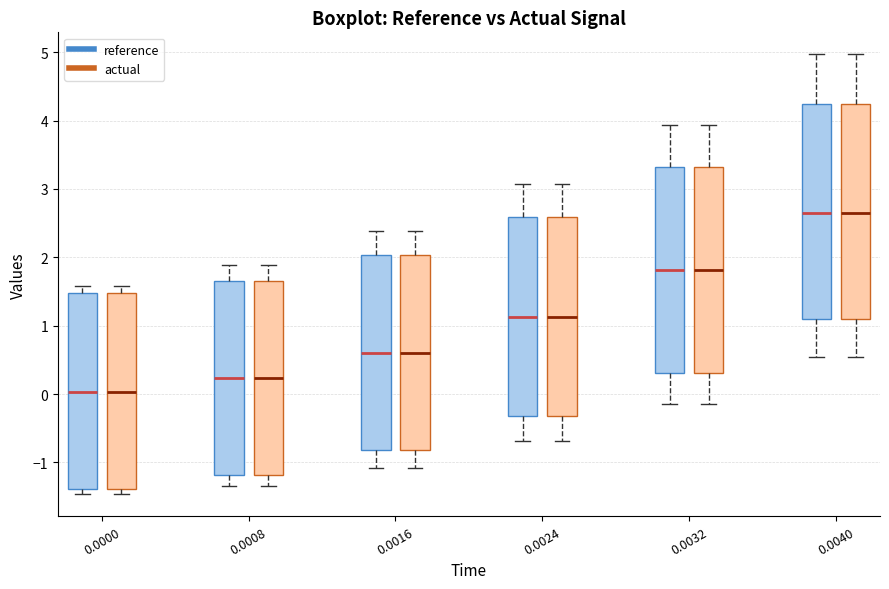

Reading left to right, read every box against the y-axis: the position of its median line, the range the box covers, and the ends of its whiskers. The values are not printed on the chart, so give them approximately, as read against the axis.

0.0000 (reference): median 0.0, box -1.4 to 1.5, whiskers -1.5 to 1.6
0.0000 (actual): median 0.0, box -1.4 to 1.5, whiskers -1.5 to 1.6
0.0008 (reference): median 0.2, box -1.2 to 1.7, whiskers -1.3 to 1.9
0.0008 (actual): median 0.2, box -1.2 to 1.7, whiskers -1.3 to 1.9
0.0016 (reference): median 0.6, box -0.8 to 2.0, whiskers -1.1 to 2.4
0.0016 (actual): median 0.6, box -0.8 to 2.0, whiskers -1.1 to 2.4
0.0024 (reference): median 1.1, box -0.3 to 2.6, whiskers -0.7 to 3.1
0.0024 (actual): median 1.1, box -0.3 to 2.6, whiskers -0.7 to 3.1
0.0032 (reference): median 1.8, box 0.3 to 3.3, whiskers -0.1 to 3.9
0.0032 (actual): median 1.8, box 0.3 to 3.3, whiskers -0.1 to 3.9
0.0040 (reference): median 2.6, box 1.1 to 4.2, whiskers 0.5 to 5.0
0.0040 (actual): median 2.6, box 1.1 to 4.2, whiskers 0.5 to 5.0